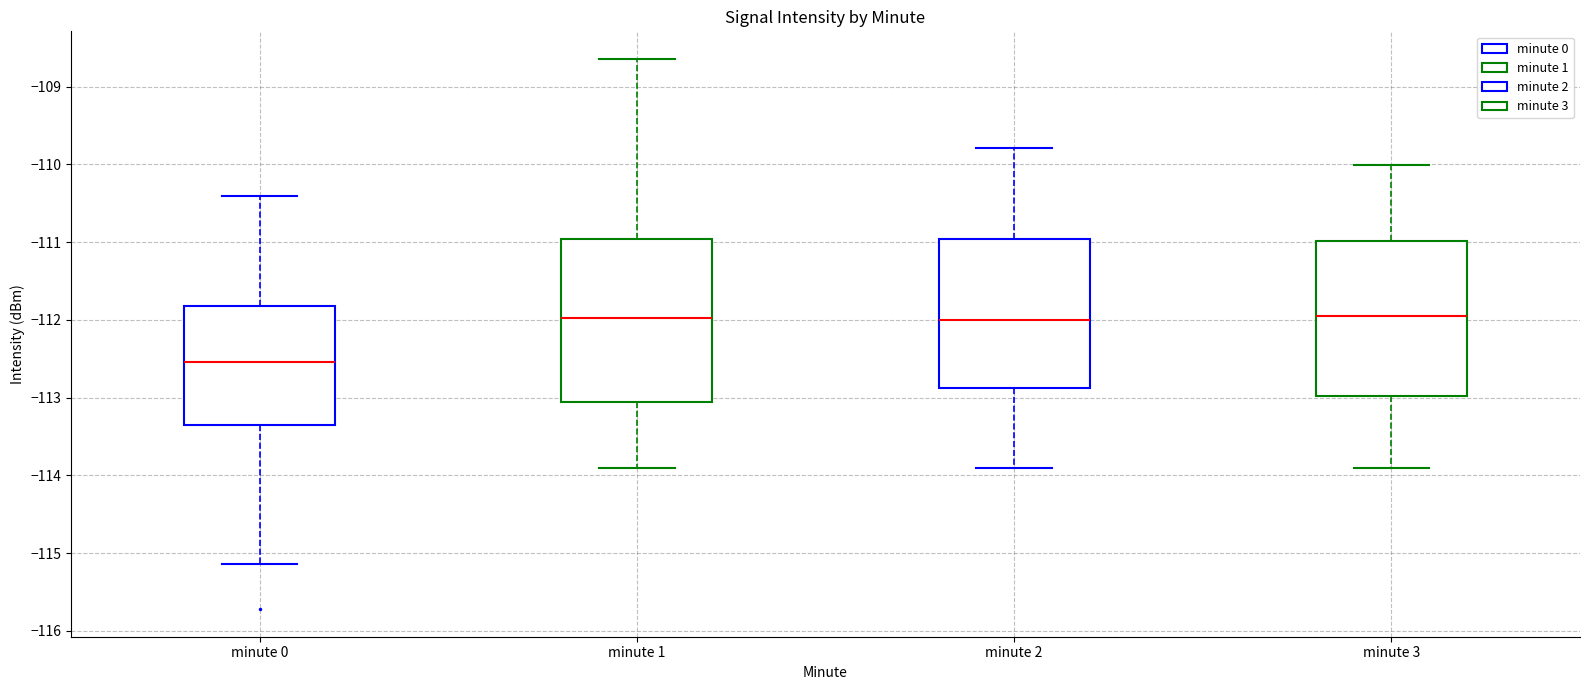

Reading left to right, transcribe this box plot: for each box, give where its median line is, the range the box spans, and where its two whiskers end, as read against the y-axis. The values are not printed on the chart, so give them approximately, as read against the axis.

minute 0: median -112.5, box -113.4 to -111.8, whiskers -115.1 to -110.4
minute 1: median -112.0, box -113.1 to -111.0, whiskers -113.9 to -108.6
minute 2: median -112.0, box -112.9 to -111.0, whiskers -113.9 to -109.8
minute 3: median -112.0, box -113.0 to -111.0, whiskers -113.9 to -110.0